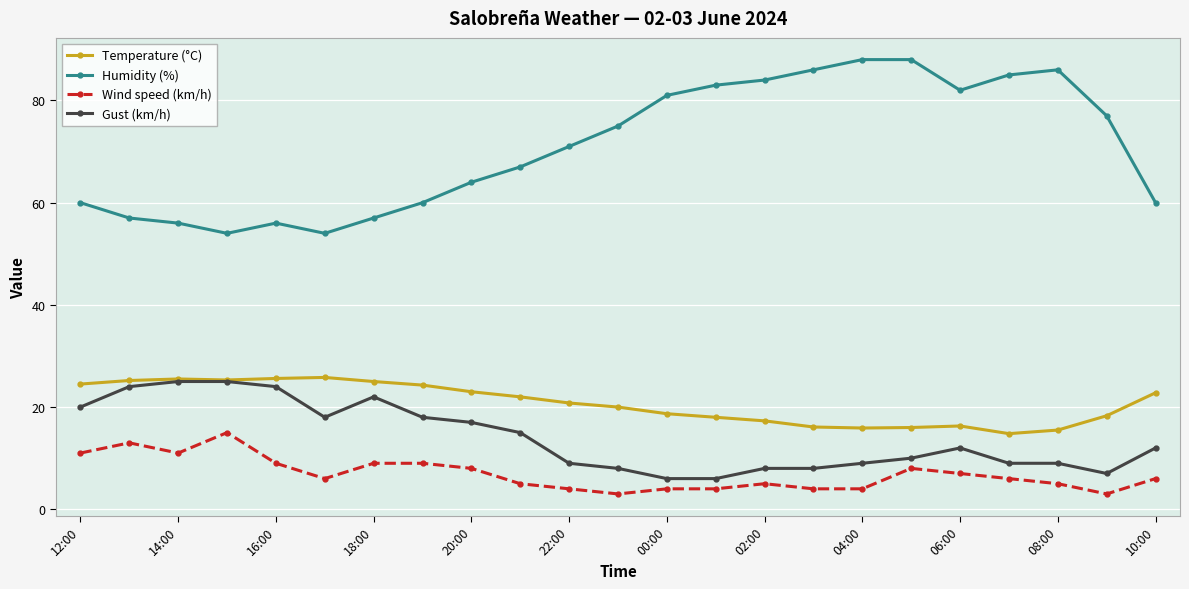

What is the greatest value displayed?

88.0